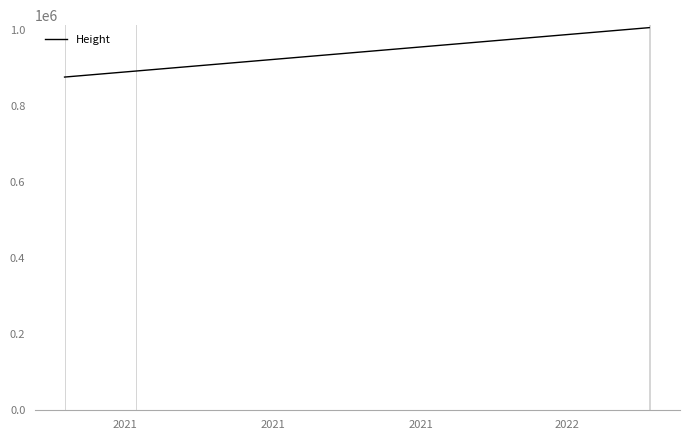

What is the maximum value shown in the chart?

1005560